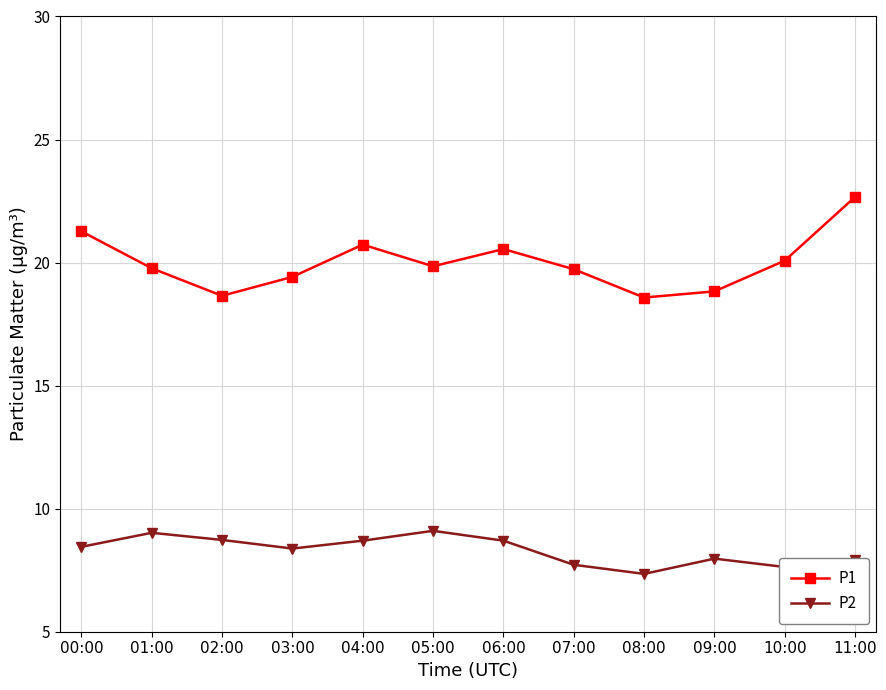

In P1, how many points are higher than both neighbors (excluding endpoints)?

2